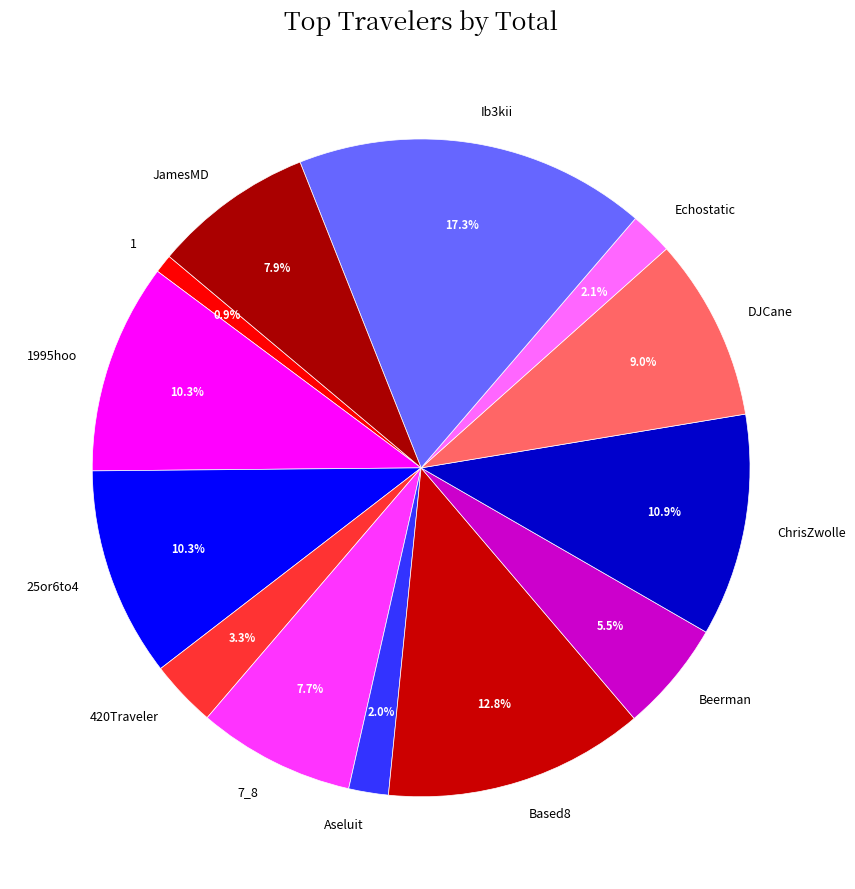

Count the number of slices in the pie.

13